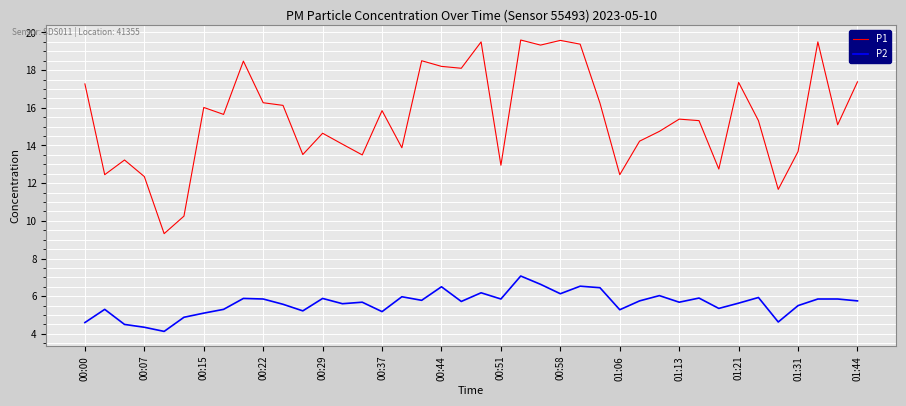

How many distinct data groups are displayed?

2